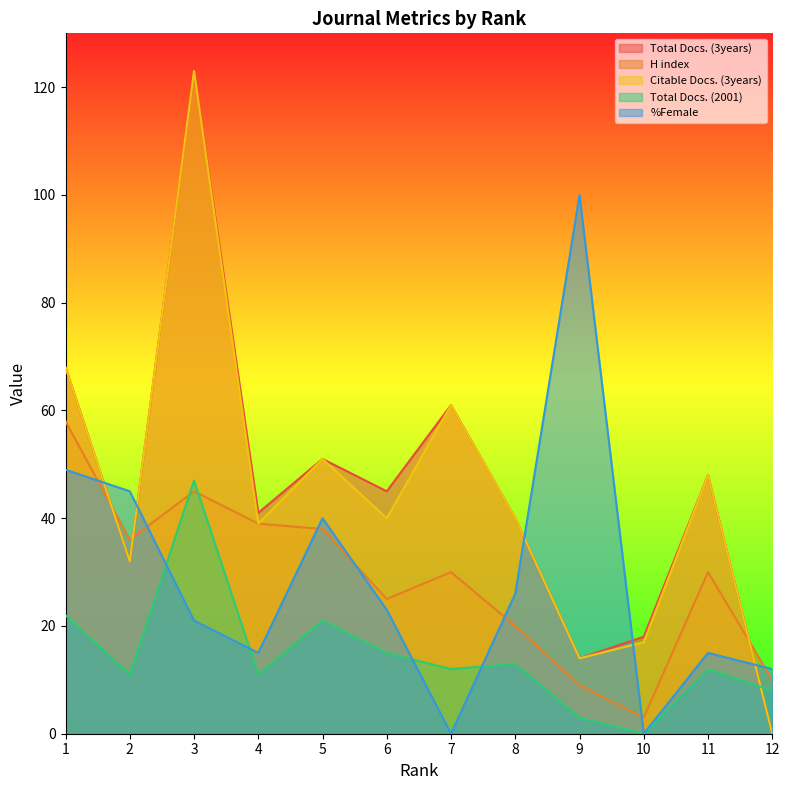

Where does the H index series first go above 30?

1